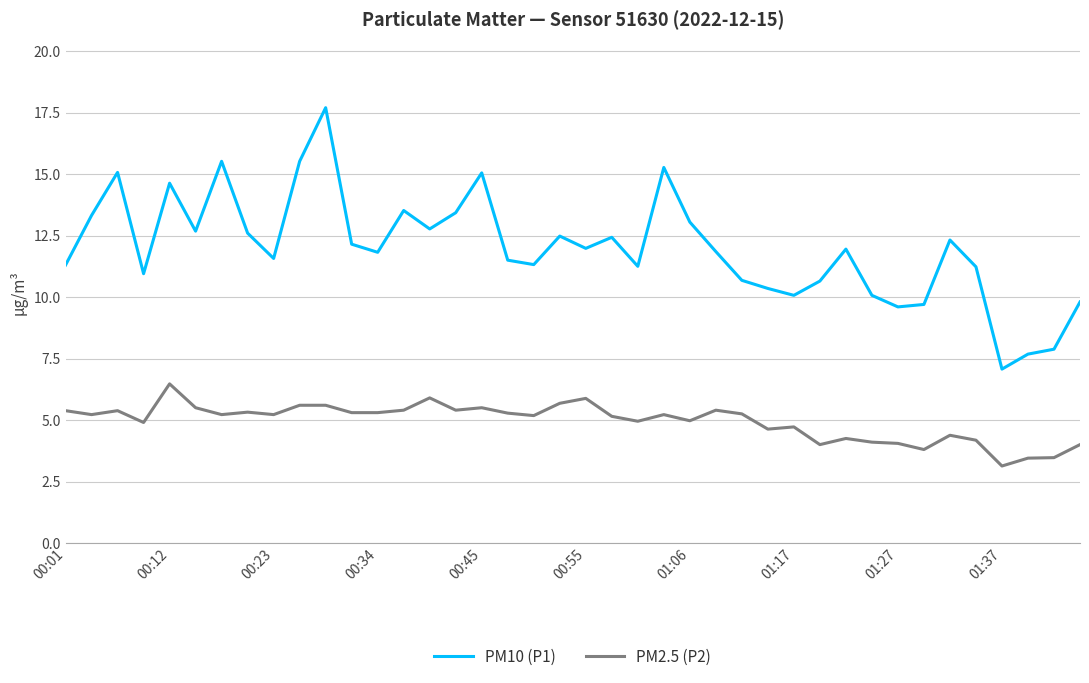

Which series has the largest total across all categories?

PM10 (P1)